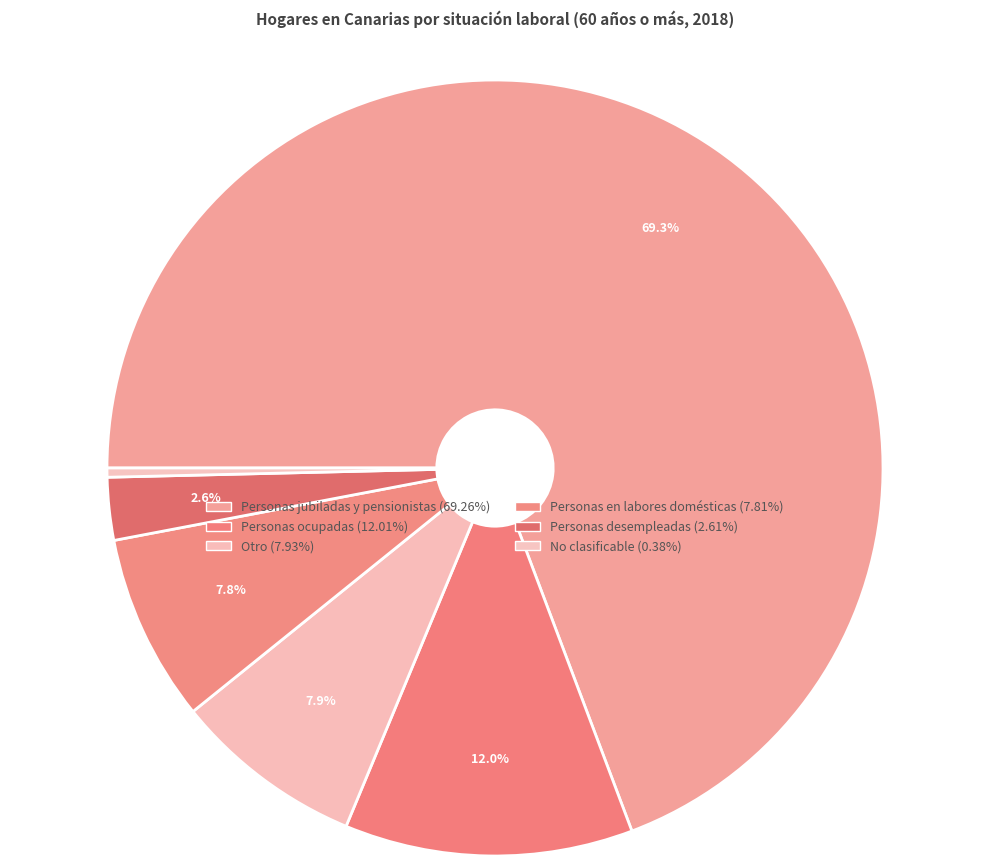

Count the number of slices in the pie.

6